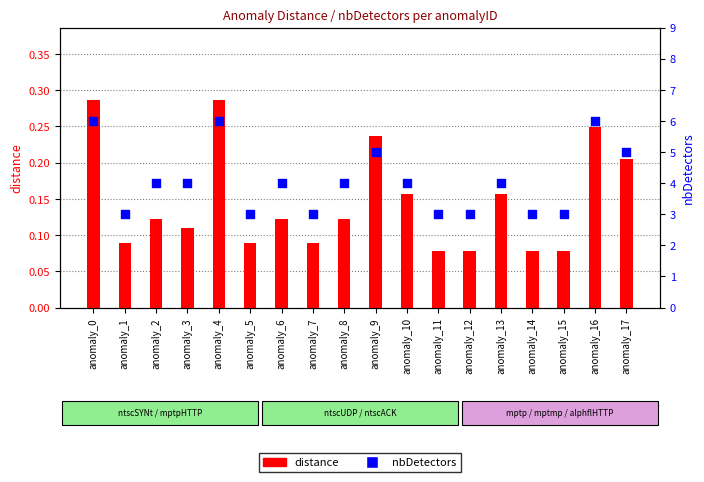

Which series reaches the minimum Y coordinate?

distance